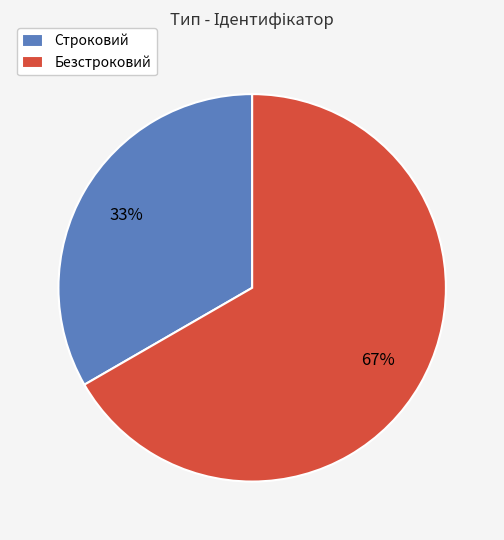

To the nearest percent, what is the average slice percentage?

50%